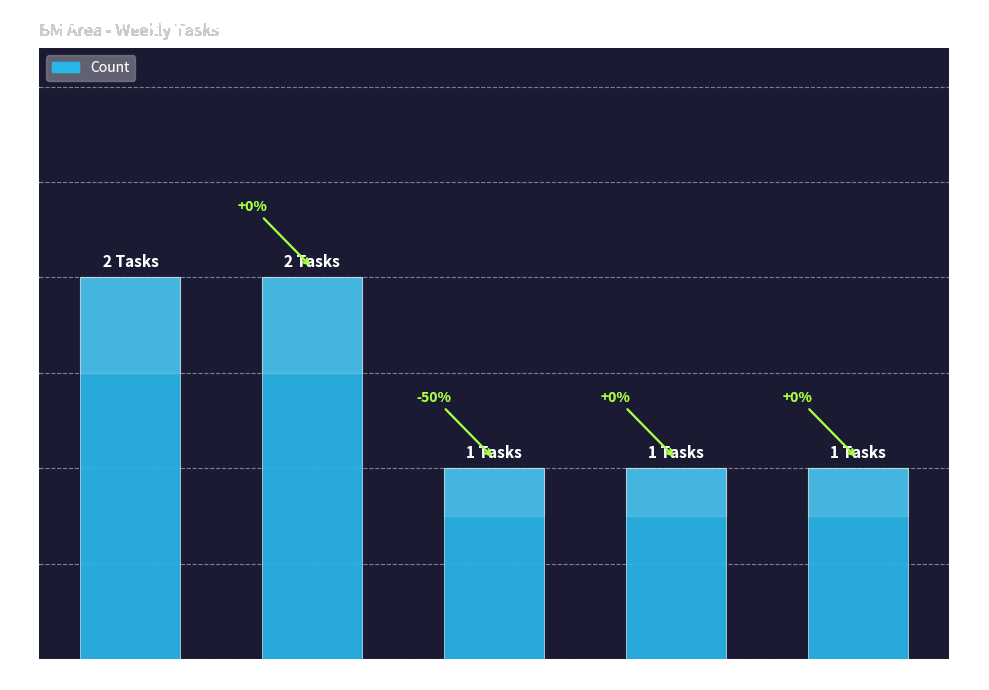

What is the difference between the maximum and second lowest values?

1